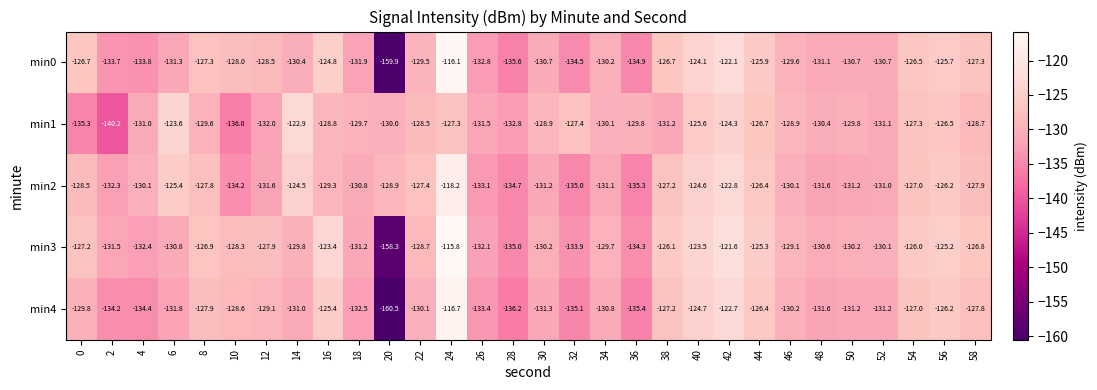

At which category does the chart reach its peak across all series?

24